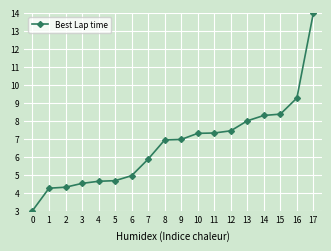

What value does the data have at 17?

14.0